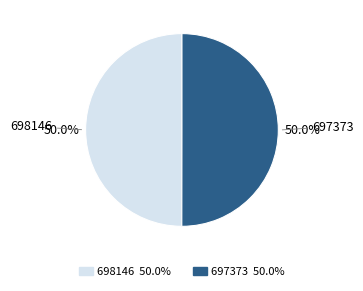

True or false: 698146 accounts for 41% of the total.

False